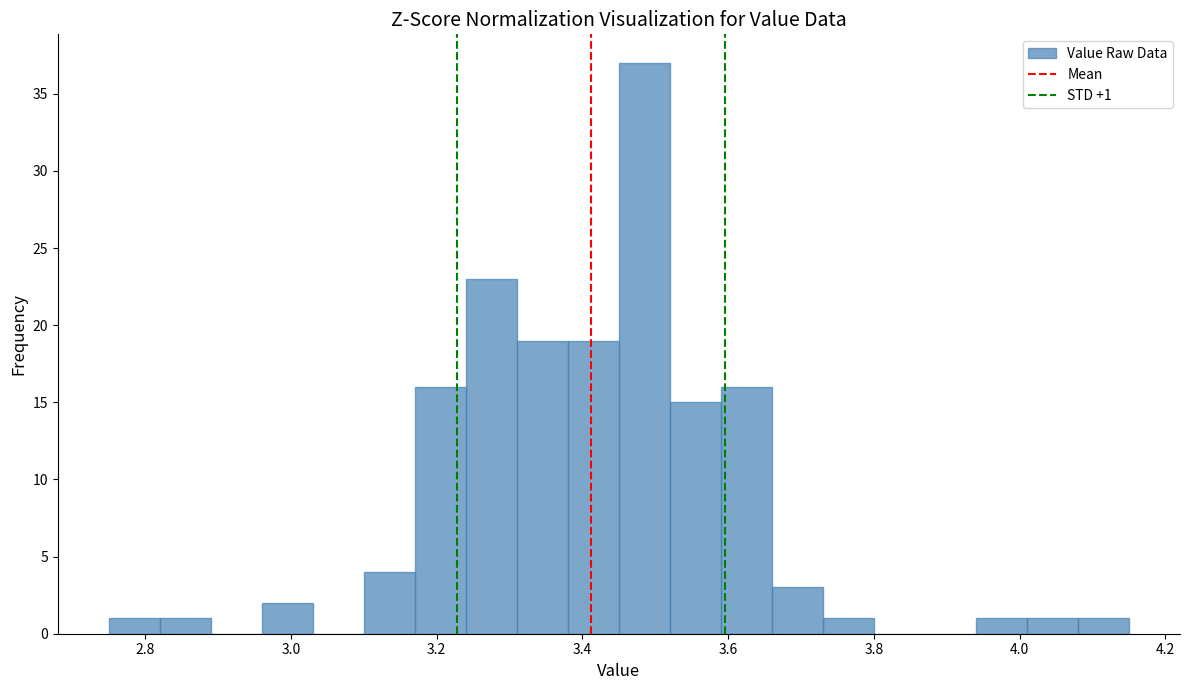

Around what value on the x-axis is the tallest bar? Give the approximate position of its centre, as read against the axis.

3.48